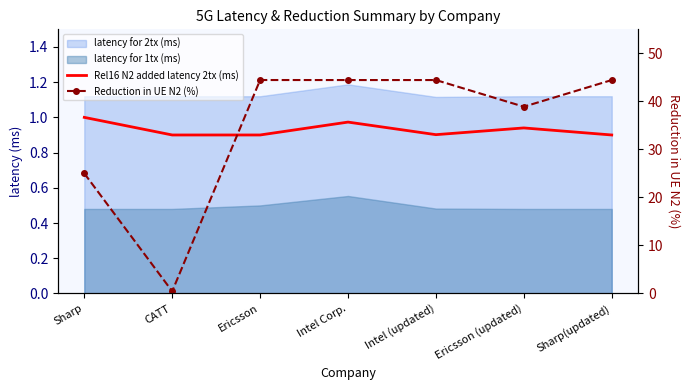

At which category does the chart reach its minimum across all series?

CATT